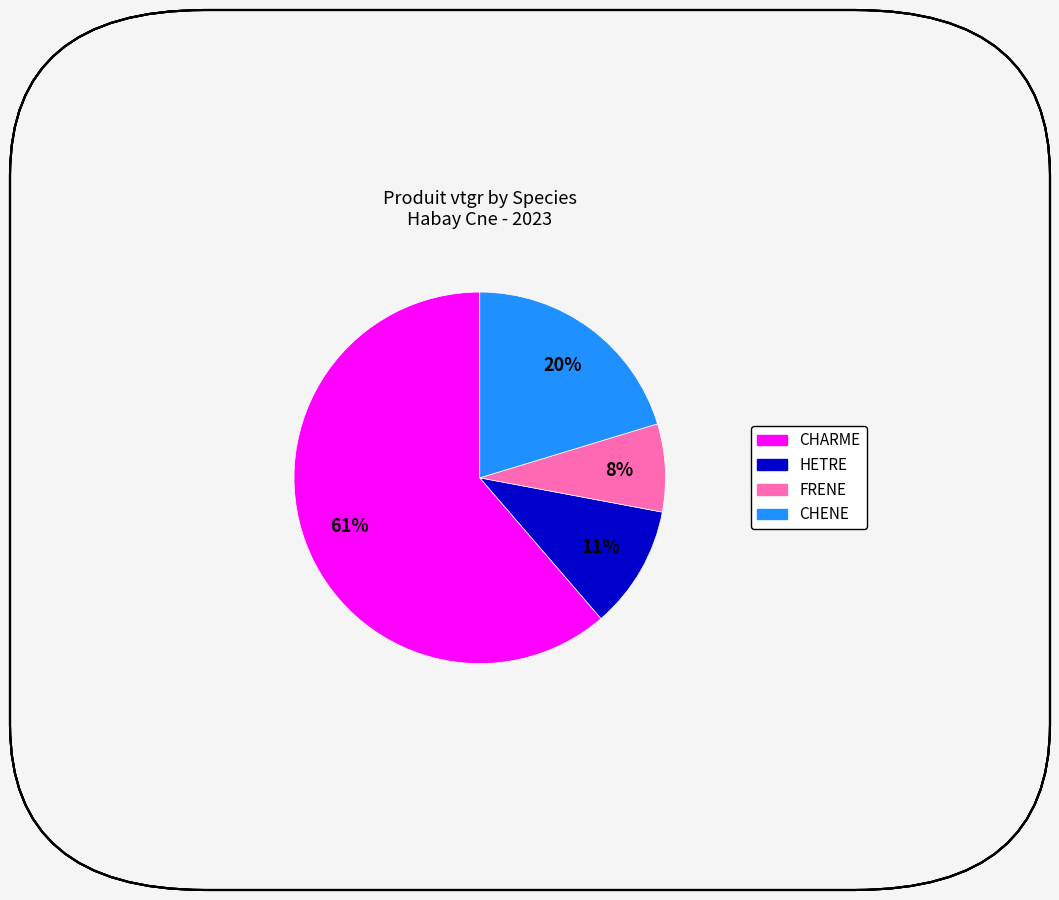

Which slice is the largest?

CHARME